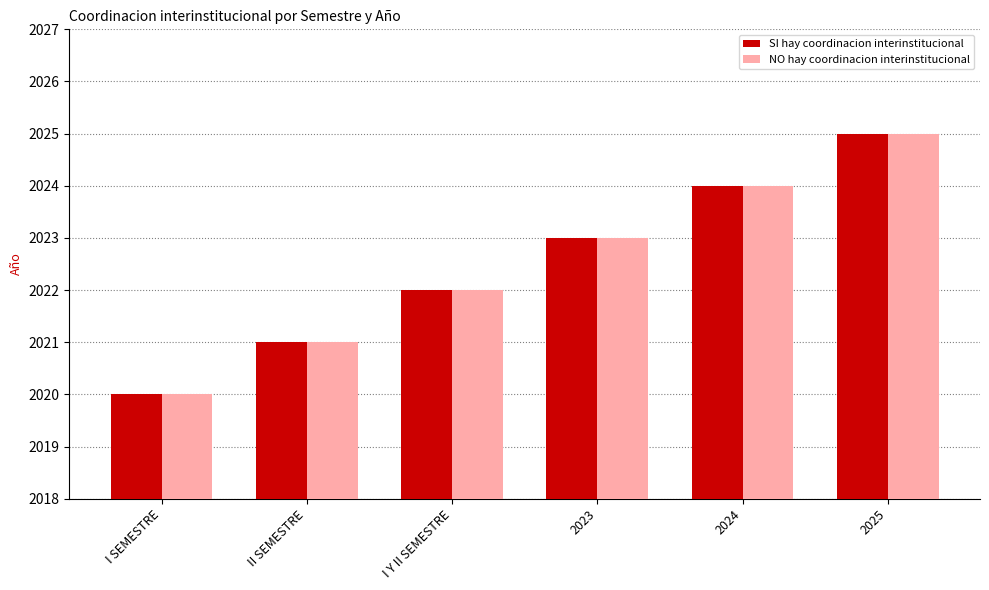

Which category has the highest value across all series?

2025